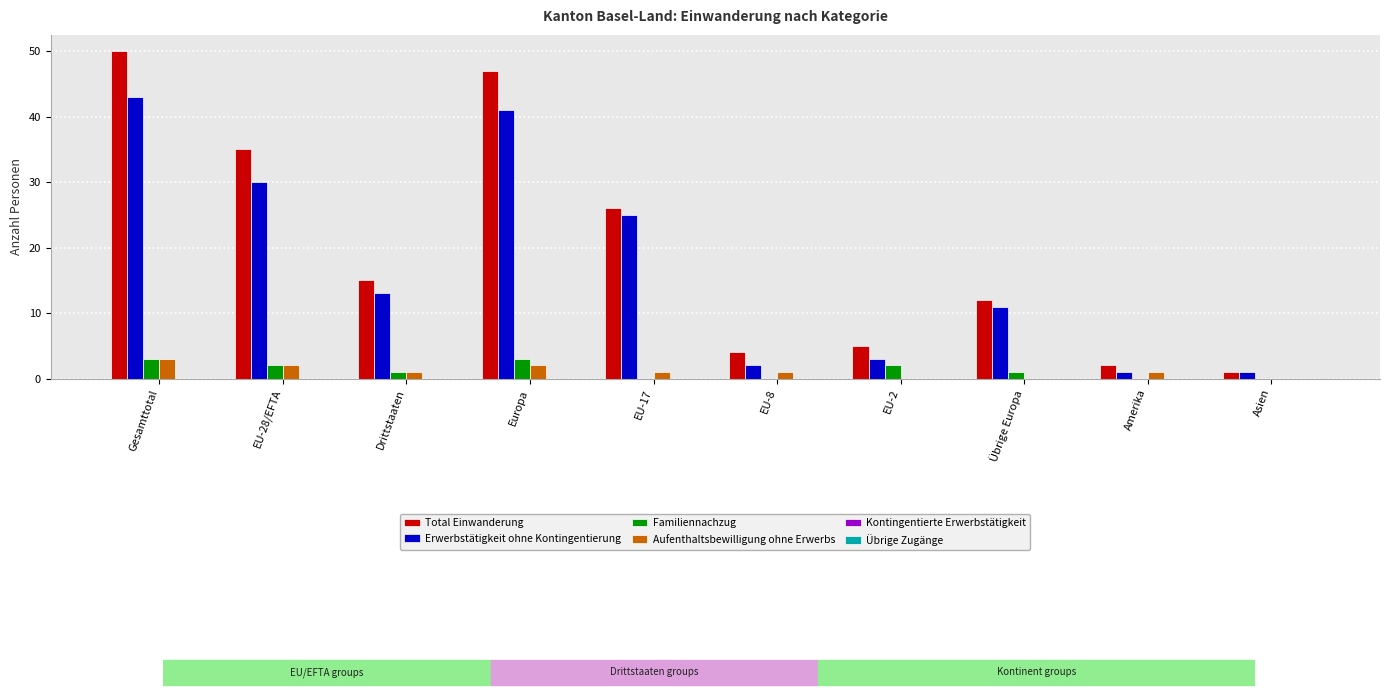

What is the sum of all Familiennachzug values?

12